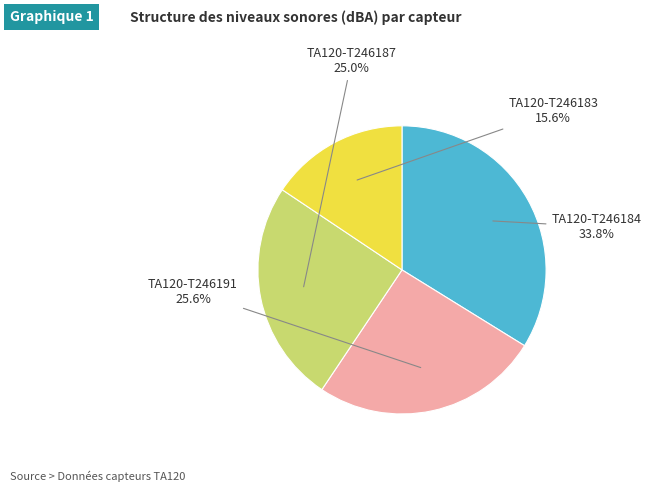

Does any single category account for the majority?

No